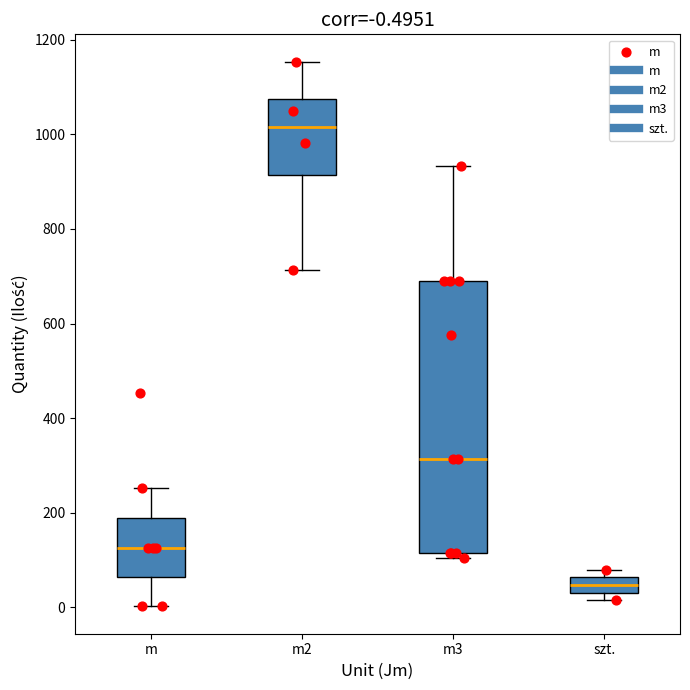

Which box's median line is the lowest?

szt.